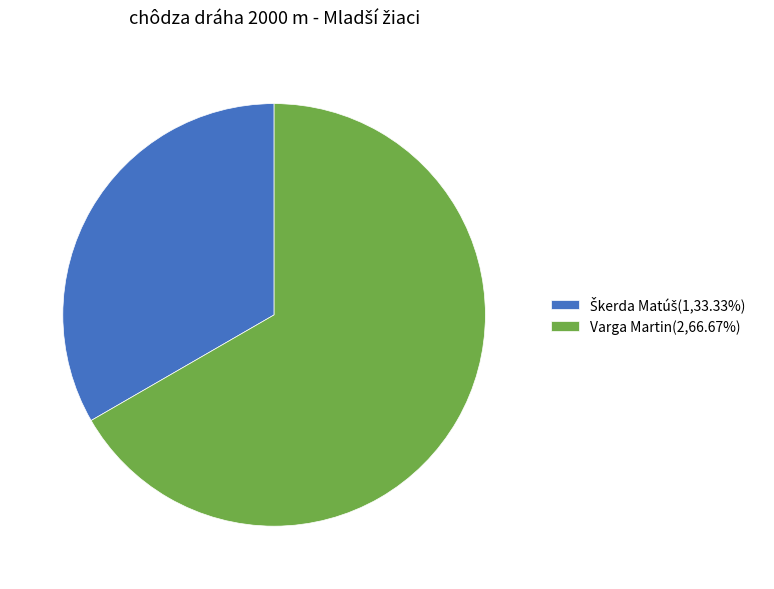

Does any single category account for the majority?

Yes